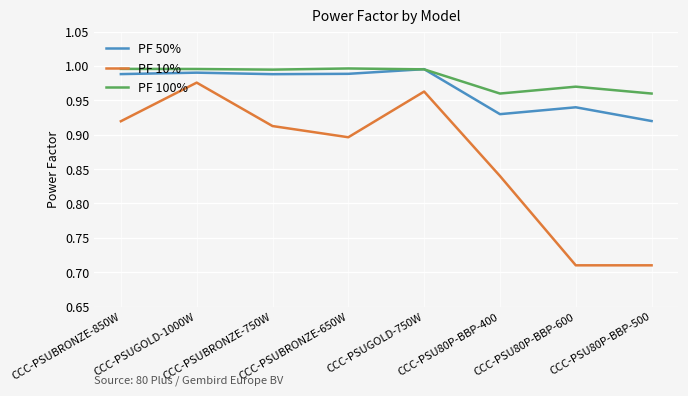

True or false: PF 50% and PF 10% intersect in this chart.

False